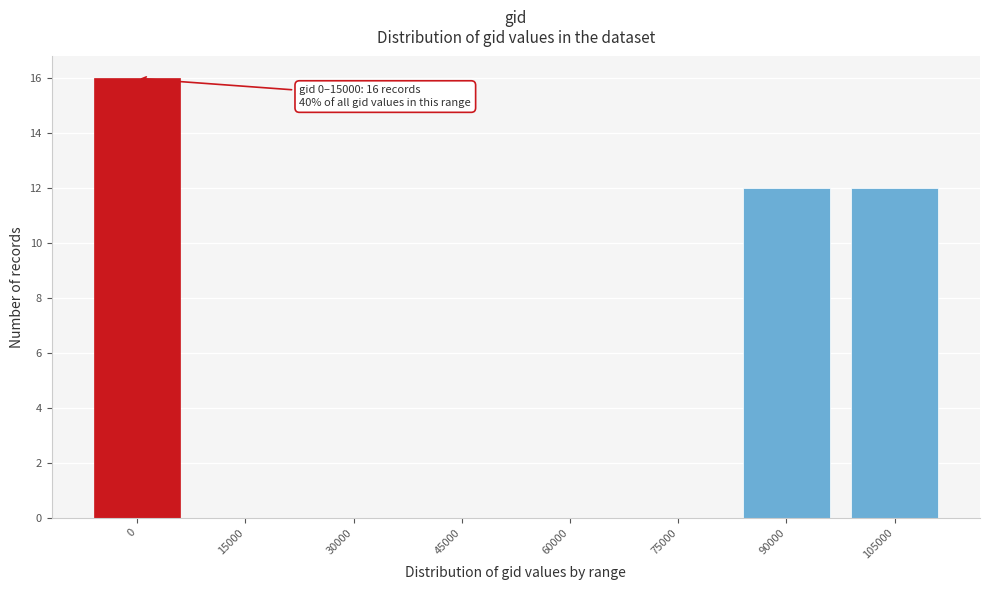

Reading left to right, extract all data points from this chart.

0=16	15000=0	30000=0	45000=0	60000=0	75000=0	90000=12	105000=12